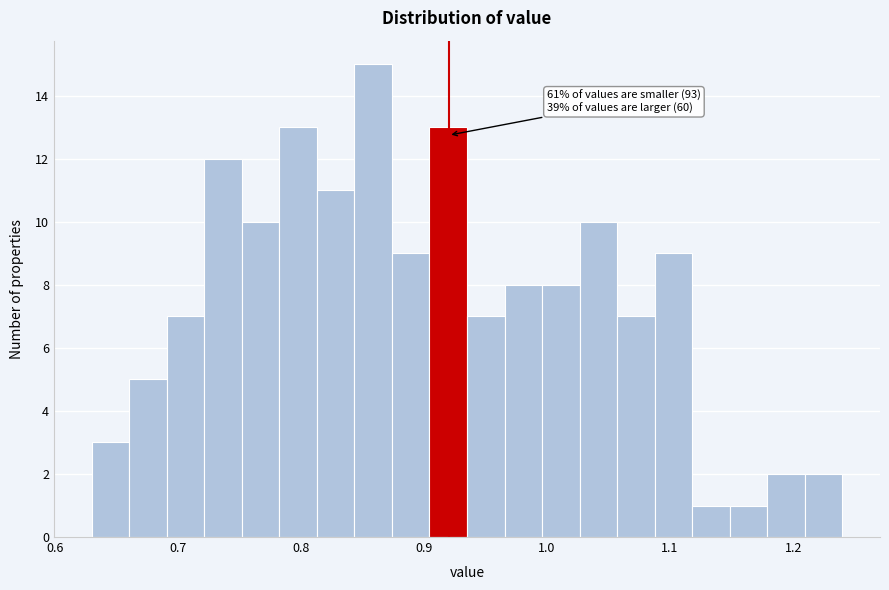

Around what value on the x-axis is the tallest bar? Give the approximate position of its centre, as read against the axis.

0.86